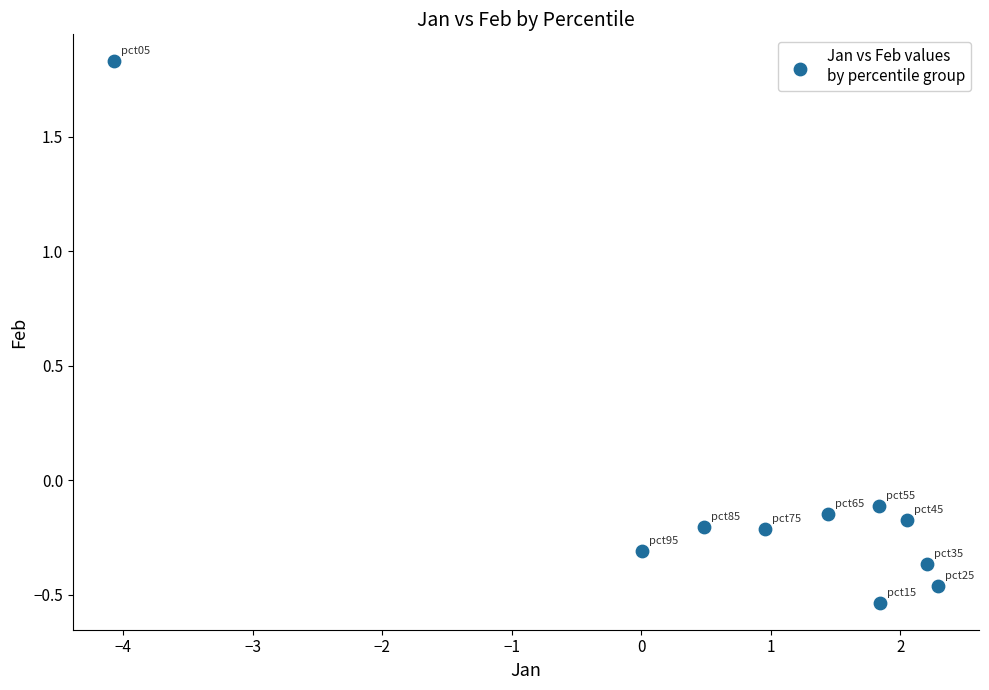

What is the range of Y values (max minus min)?

2.4